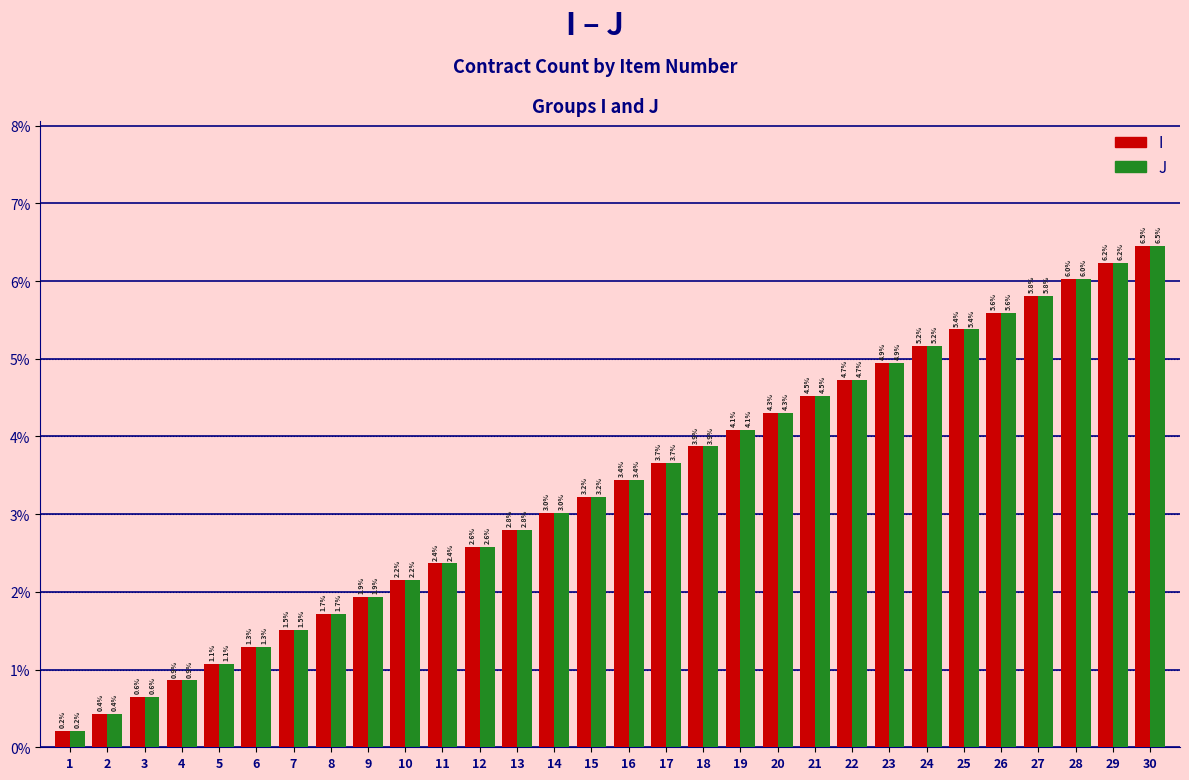

What is the value of the J bar at the 18th from the left?

3.9